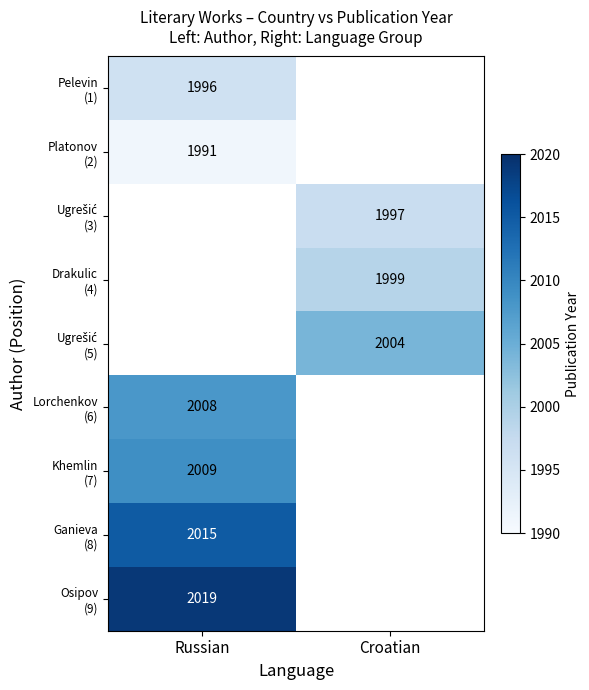

At Russian, list the series in order from largest to smallest.

Osipov (9), Ganieva (8), Khemlin (7), Pelevin (1), Platonov (2), Ugrešić (3), Drakulic (4), Ugrešić (5), Lorchenkov (6)